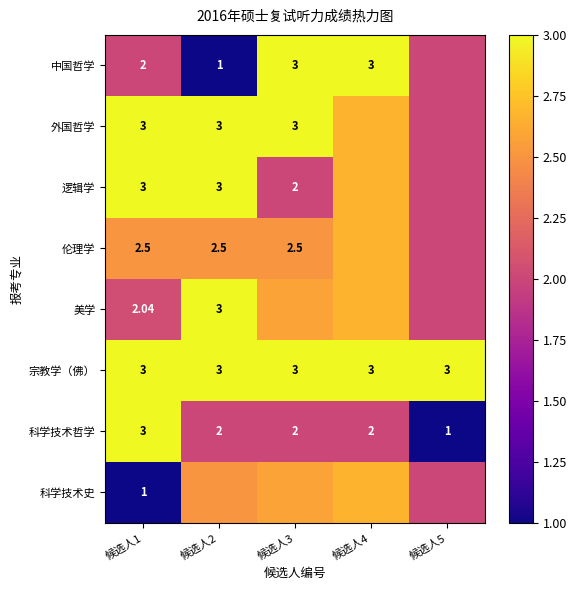

What is the difference between the highest and lowest values at 候选人4?

1.0